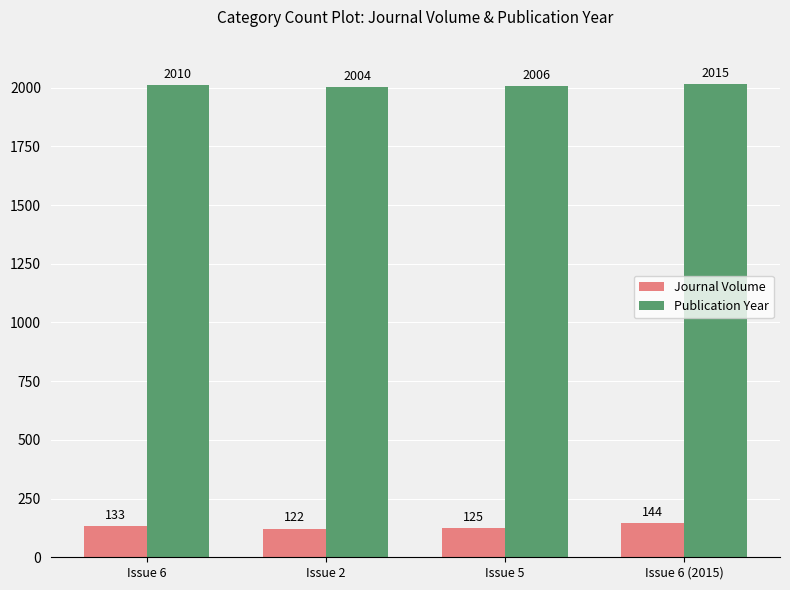

List the series in order of their peak value, highest first.

Publication Year, Journal Volume